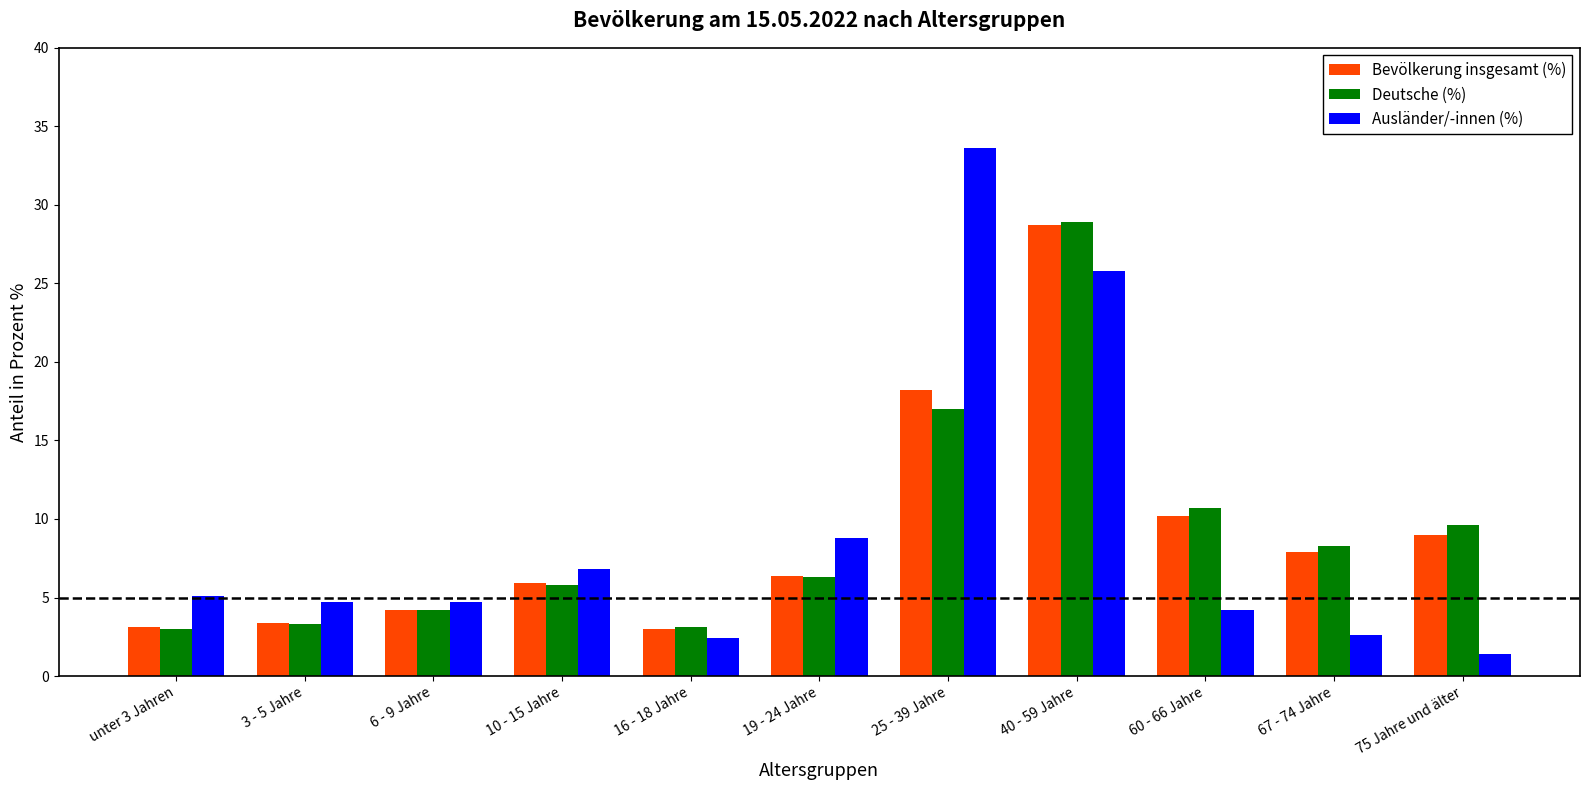

How many values in the Deutsche (%) series are below 6?

5